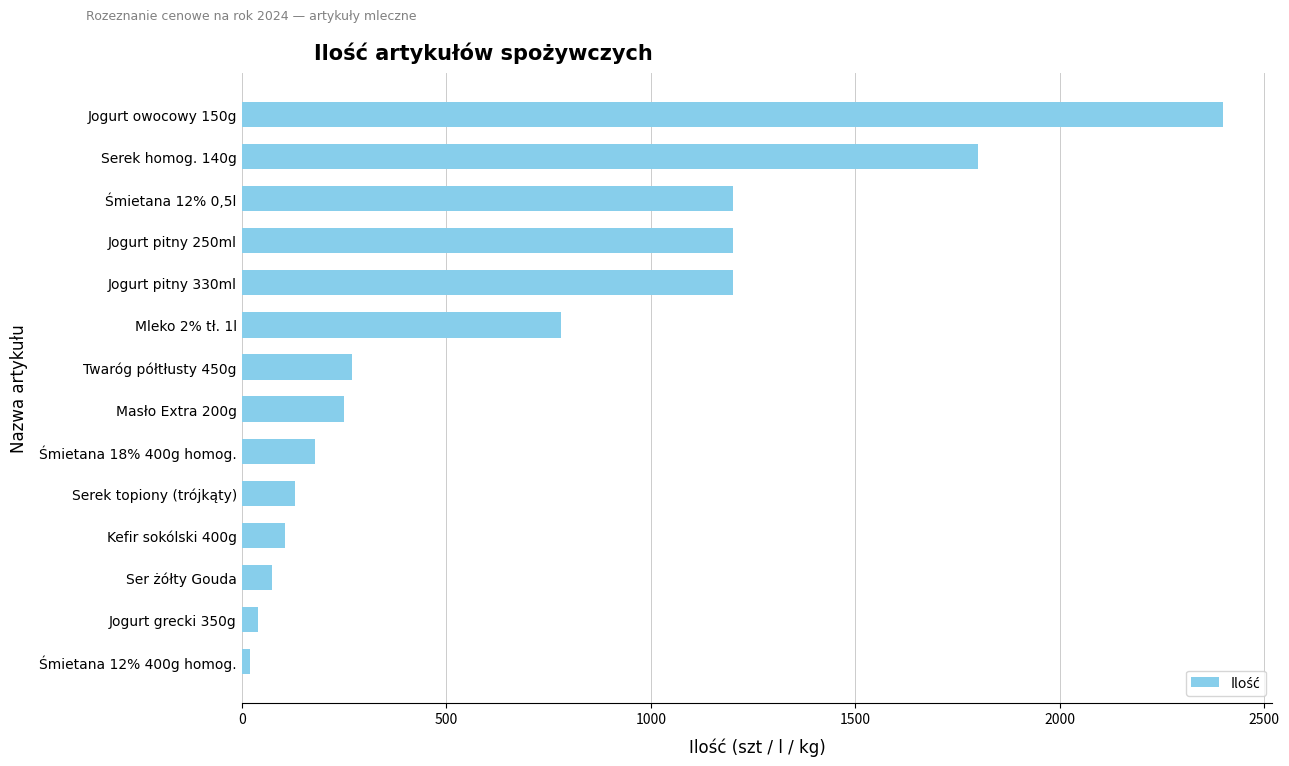

What is the label of the 4th bar from the top?

Jogurt pitny 250ml